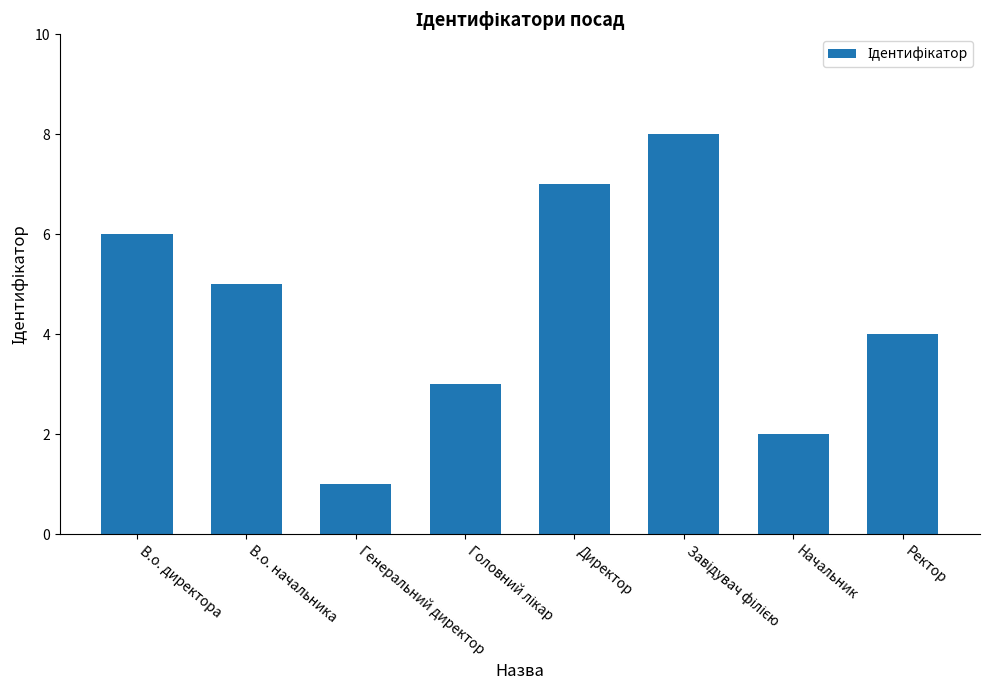

Which category has the lowest value across all series?

Генеральний директор